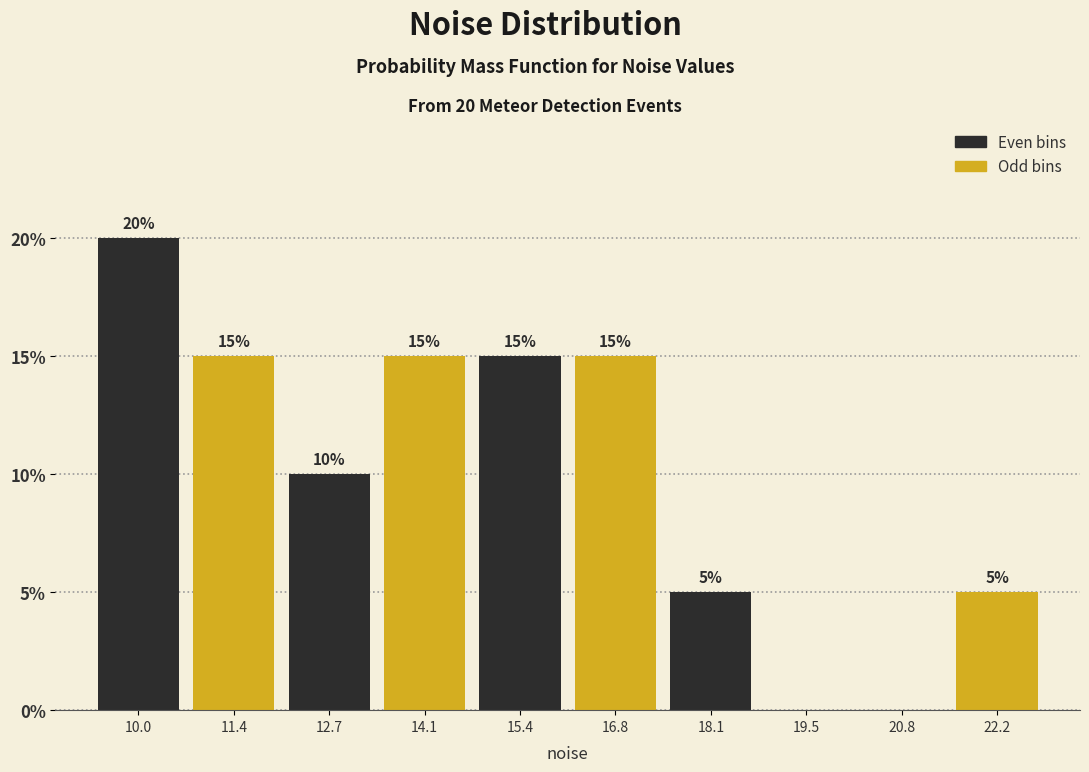

Which range on the x-axis has the tallest bar?

9.4 to 10.8